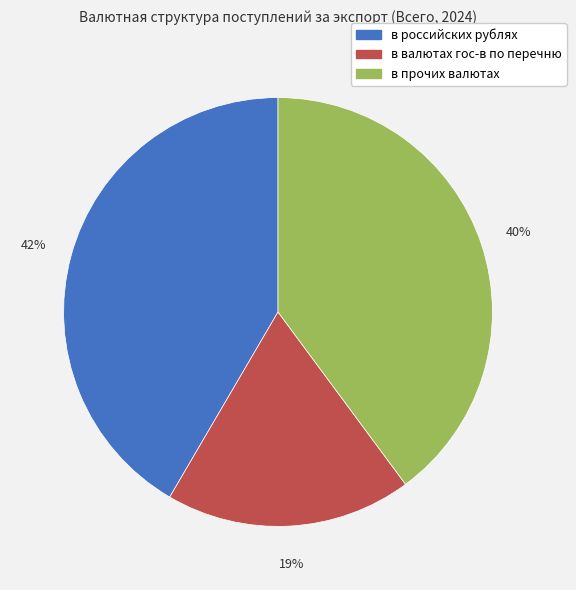

To the nearest percent, what is the average slice percentage?

33%